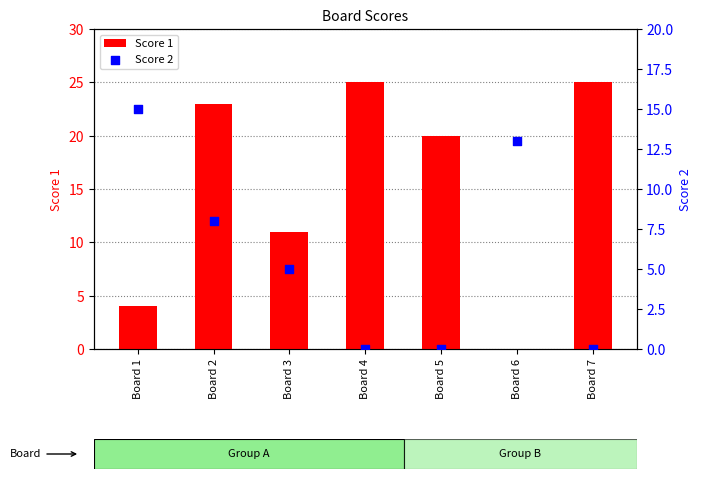

At how many categories does at least one series exceed 10?

7